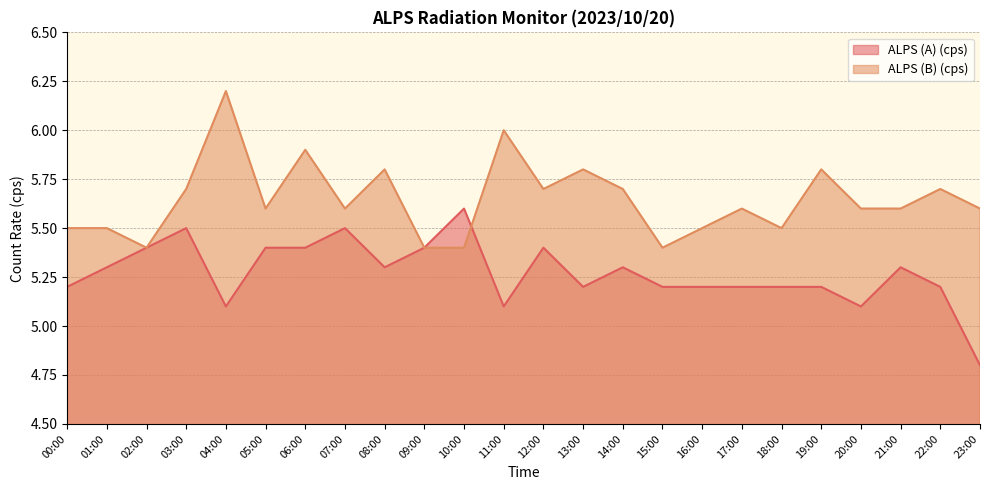

At which category does ALPS (A) (cps) reach its first local peak?

03:00